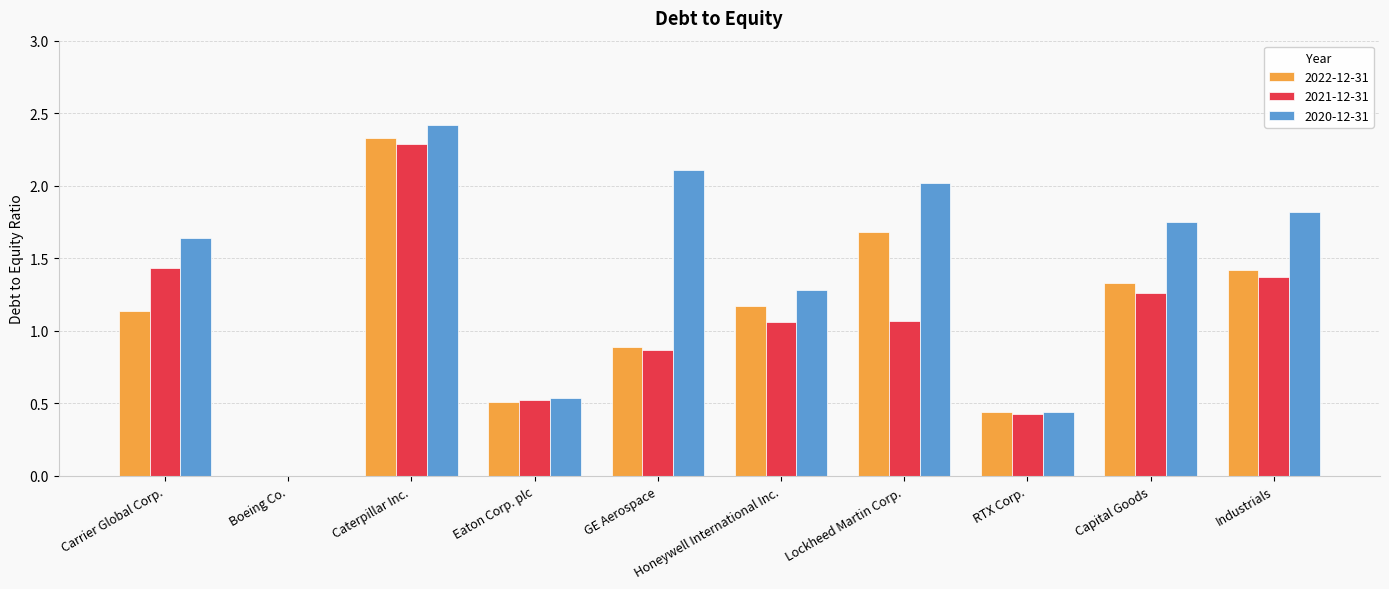

At which label does 2021-12-31 first exceed 1?

Carrier Global Corp.